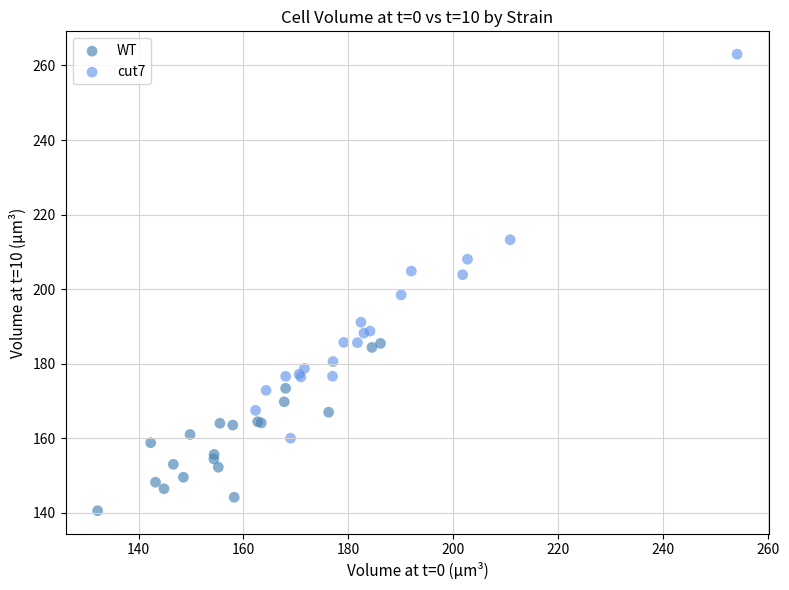

Which series has the largest Y range (max minus min)?

cut7